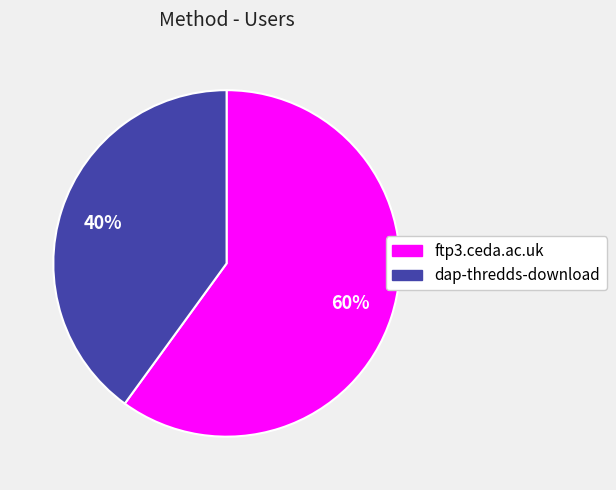

What is the majority slice?

ftp3.ceda.ac.uk